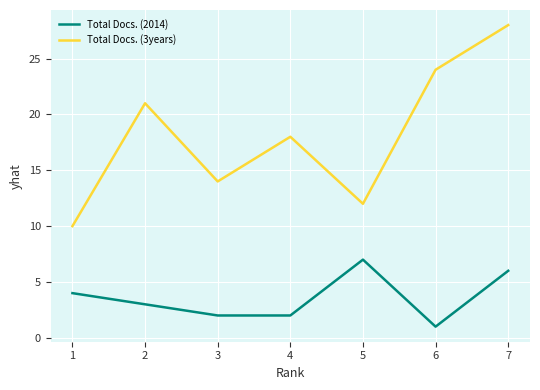

Which series has the largest total across all categories?

Total Docs. (3years)